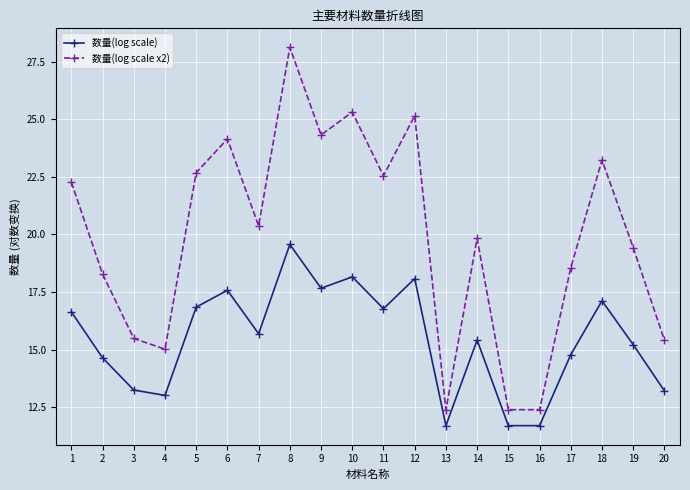

How many interior local peaks does the 数量(log scale x2) series have?

6